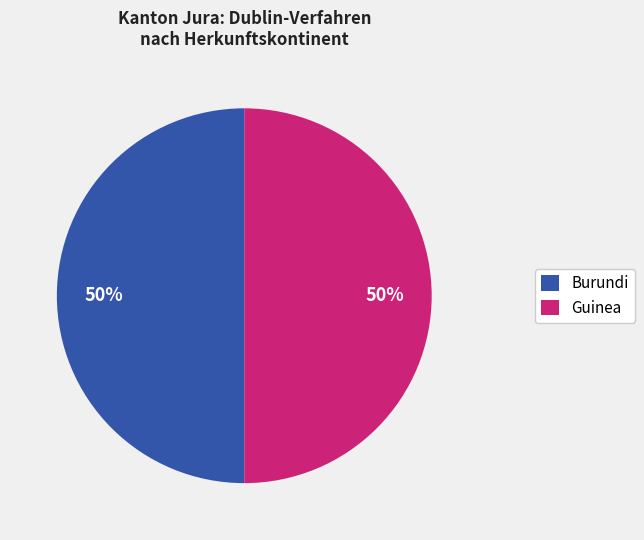

True or false: Guinea accounts for 62% of the total.

False